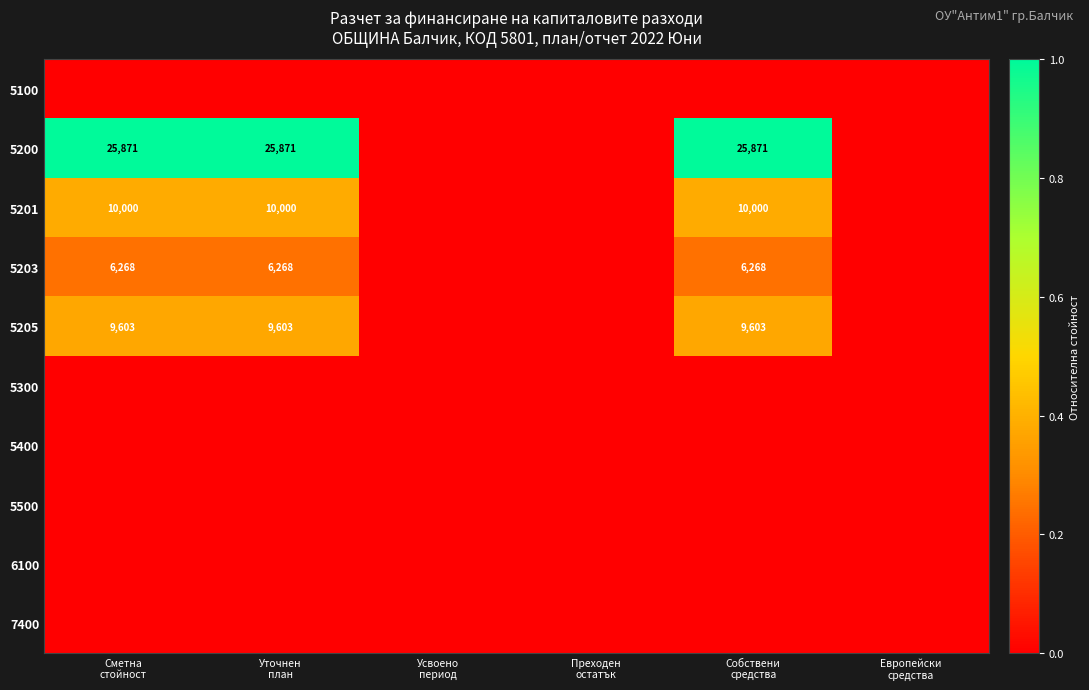

Is it true that 5200 equals -0.4 at Усвоено период?

False